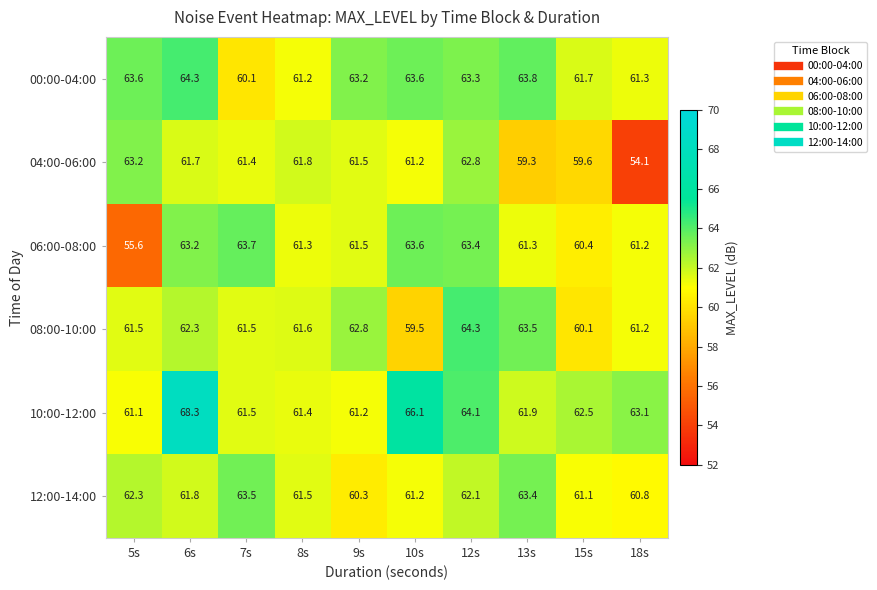

The 10:00-12:00 series shows 61.2 at 9s. True or false?

True